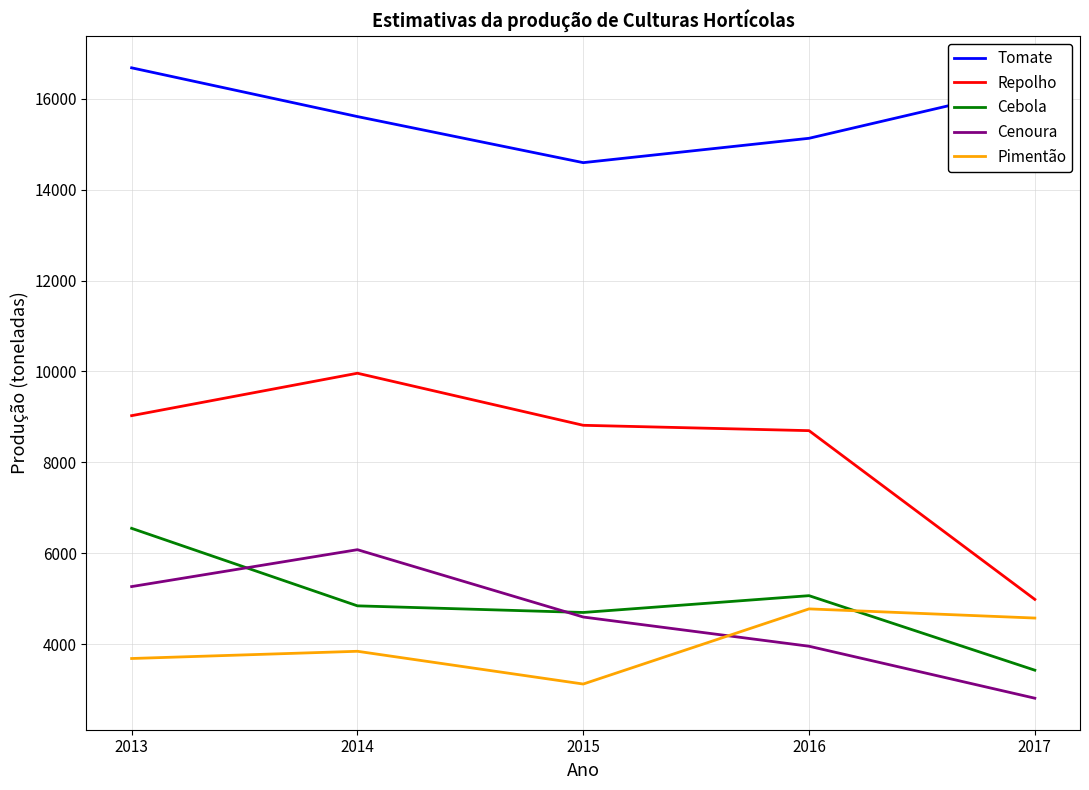

What is the maximum value shown in the chart?

16684.0